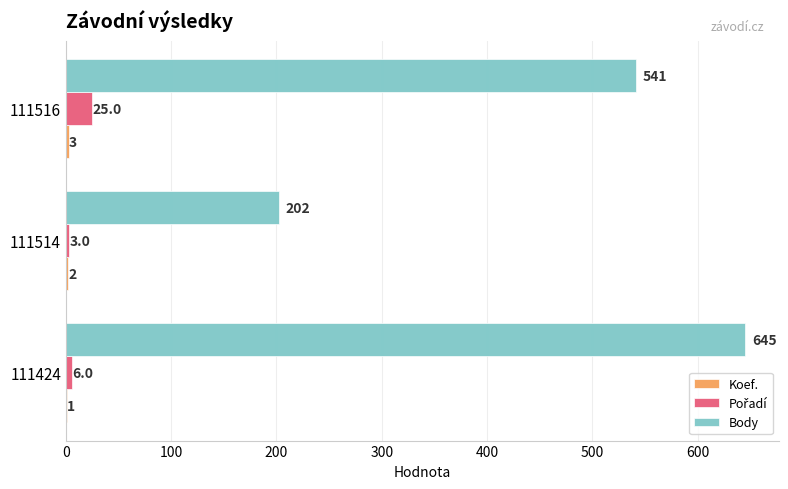

True or false: Body has a value of 177 at 111424.

False